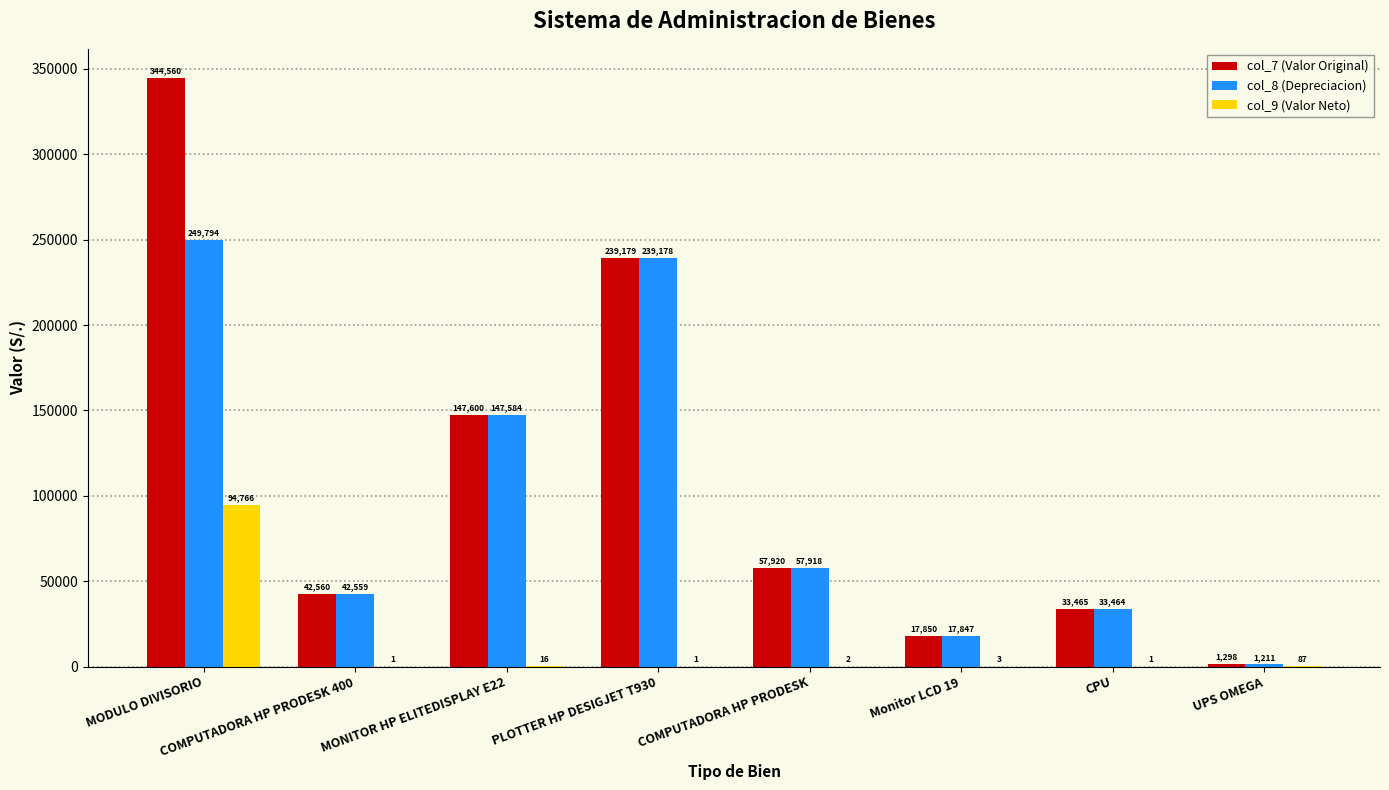

Between MODULO DIVISORIO and Monitor LCD 19, which series saw the biggest shift?

col_7 (Valor Original)